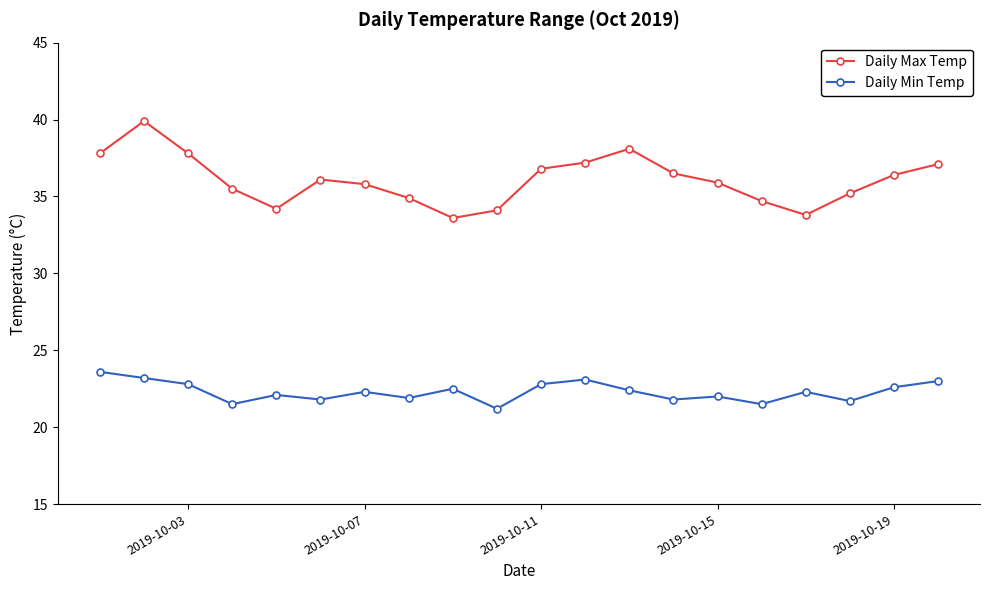

List the series in order of their overall mean, lowest first.

Daily Min Temp, Daily Max Temp